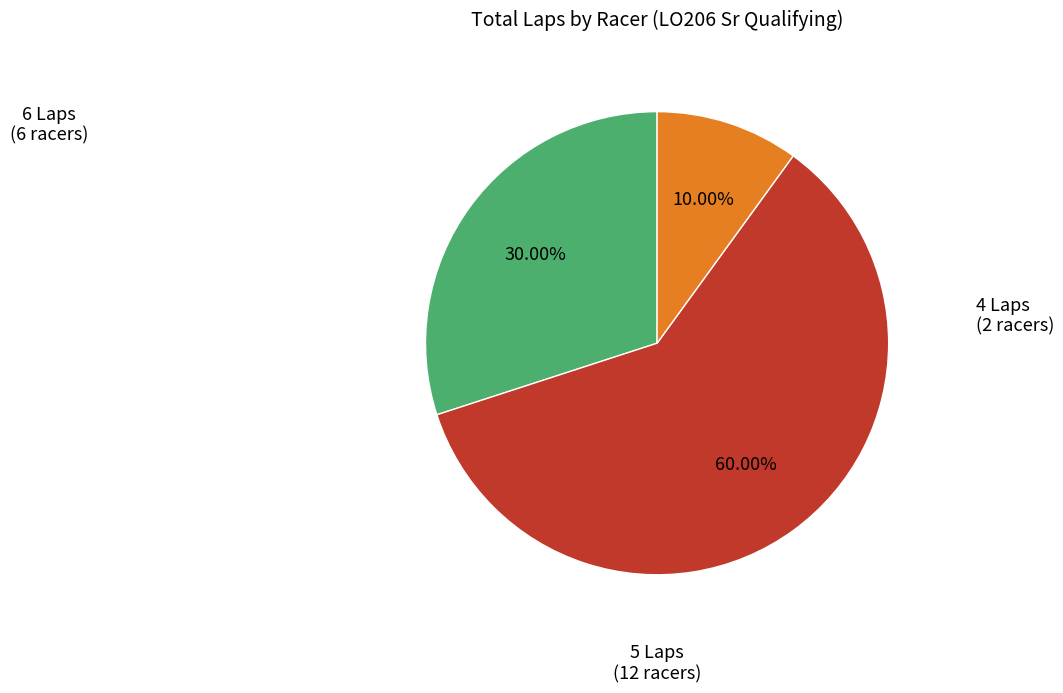

How many segments does this pie chart have?

3